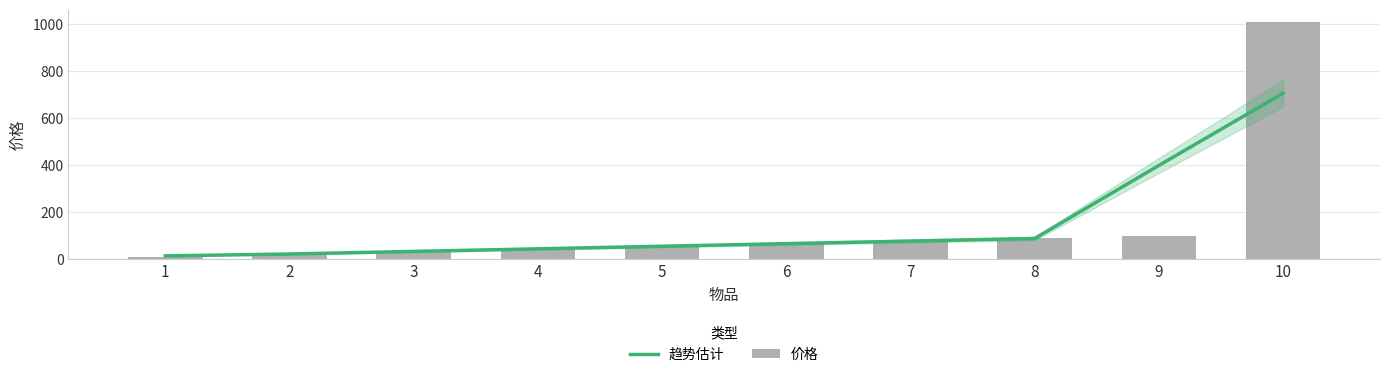

What are all the series names shown in the legend?

趋势估计, 价格